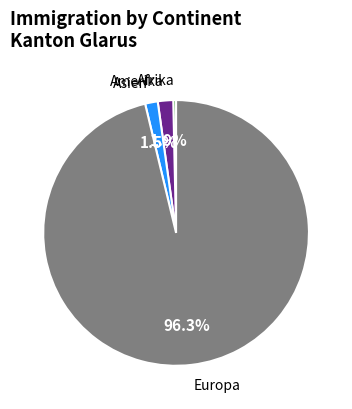

What is the majority slice?

Europa